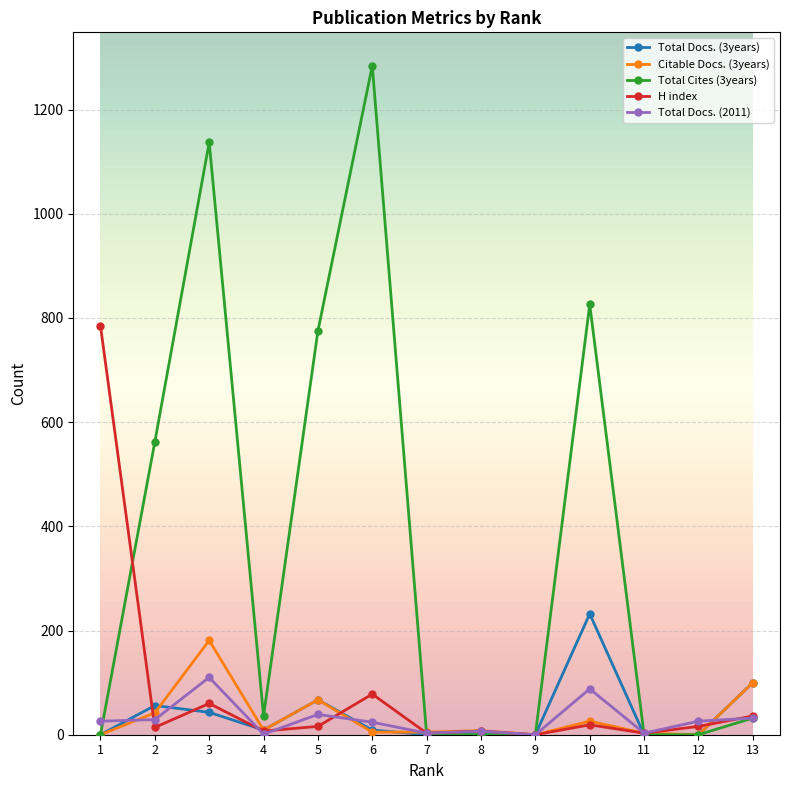

Does the chart display data point markers on the line(s)?

Yes